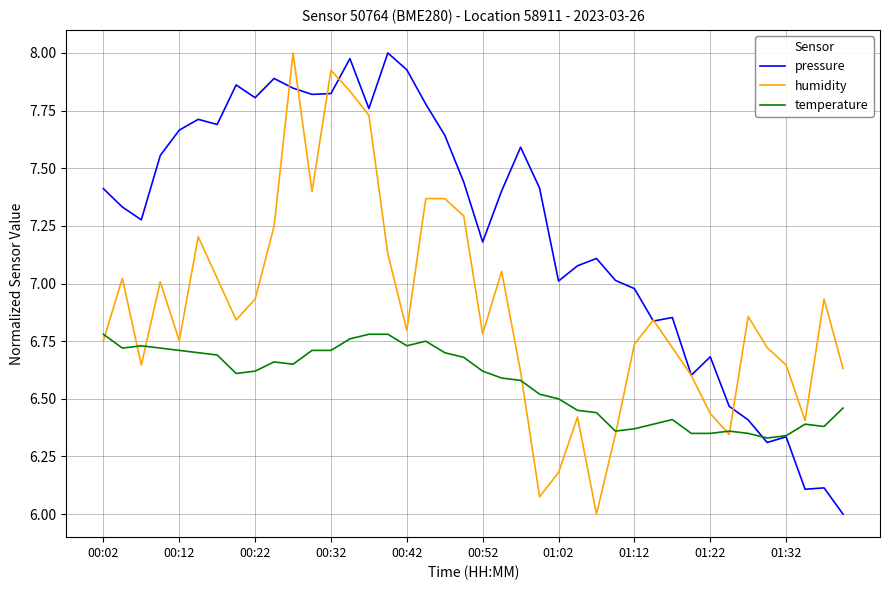

What is the minimum value for humidity?

6.0